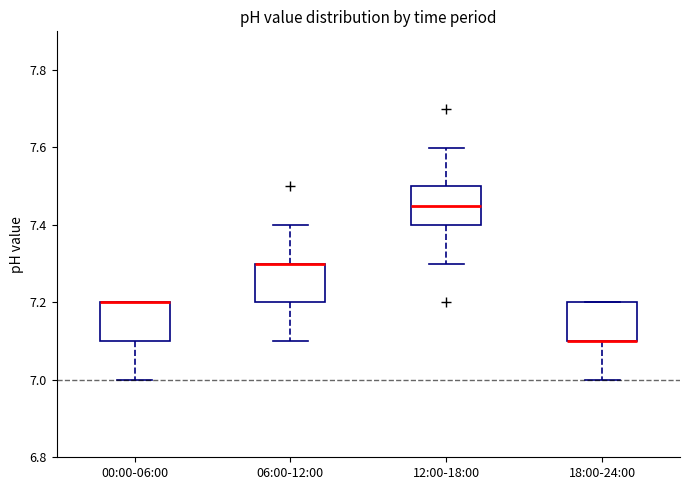

Reading left to right, transcribe this box plot: for each box, give where its median line is, the range the box spans, and where its two whiskers end, as read against the y-axis. The values are not printed on the chart, so give them approximately, as read against the axis.

00:00-06:00: median 7.20 (drawn on the box's upper edge), box 7.10 to 7.20, whiskers 7.00 to 7.20
06:00-12:00: median 7.30 (drawn on the box's upper edge), box 7.20 to 7.30, whiskers 7.10 to 7.40
12:00-18:00: median 7.46, box 7.40 to 7.50, whiskers 7.30 to 7.60
18:00-24:00: median 7.10 (drawn on the box's lower edge), box 7.10 to 7.20, whiskers 7.00 to 7.20